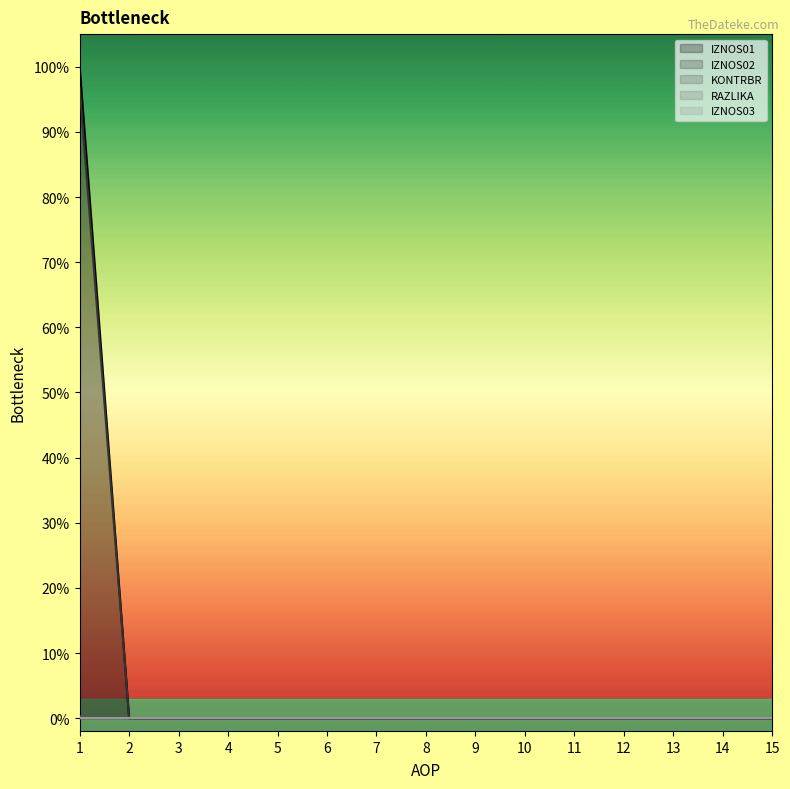

Does the chart display data point markers on the line(s)?

No